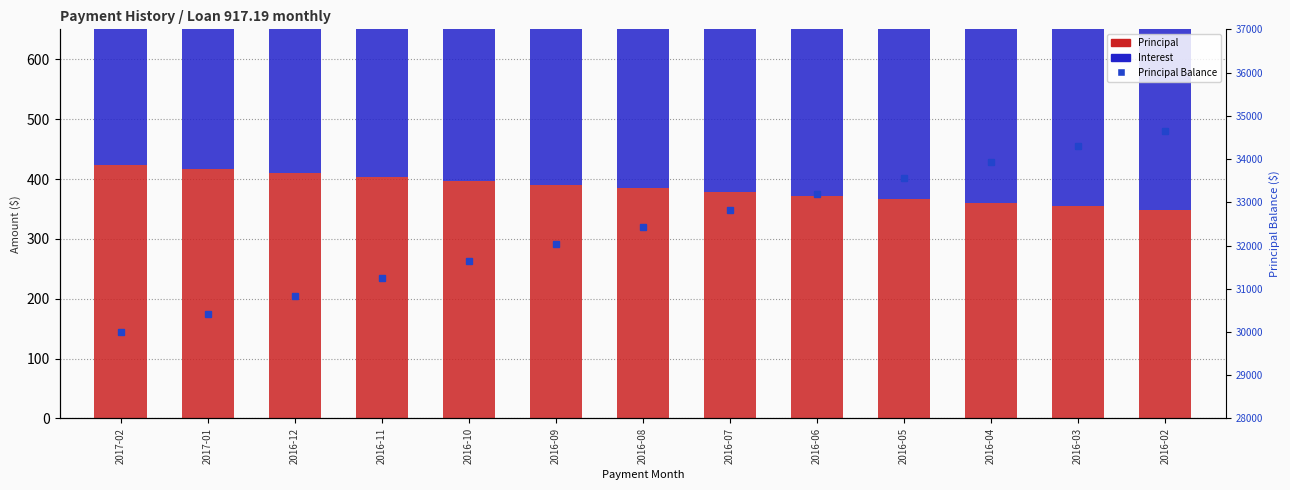

What is the difference between the highest and lowest values at 2016-07?

32440.7